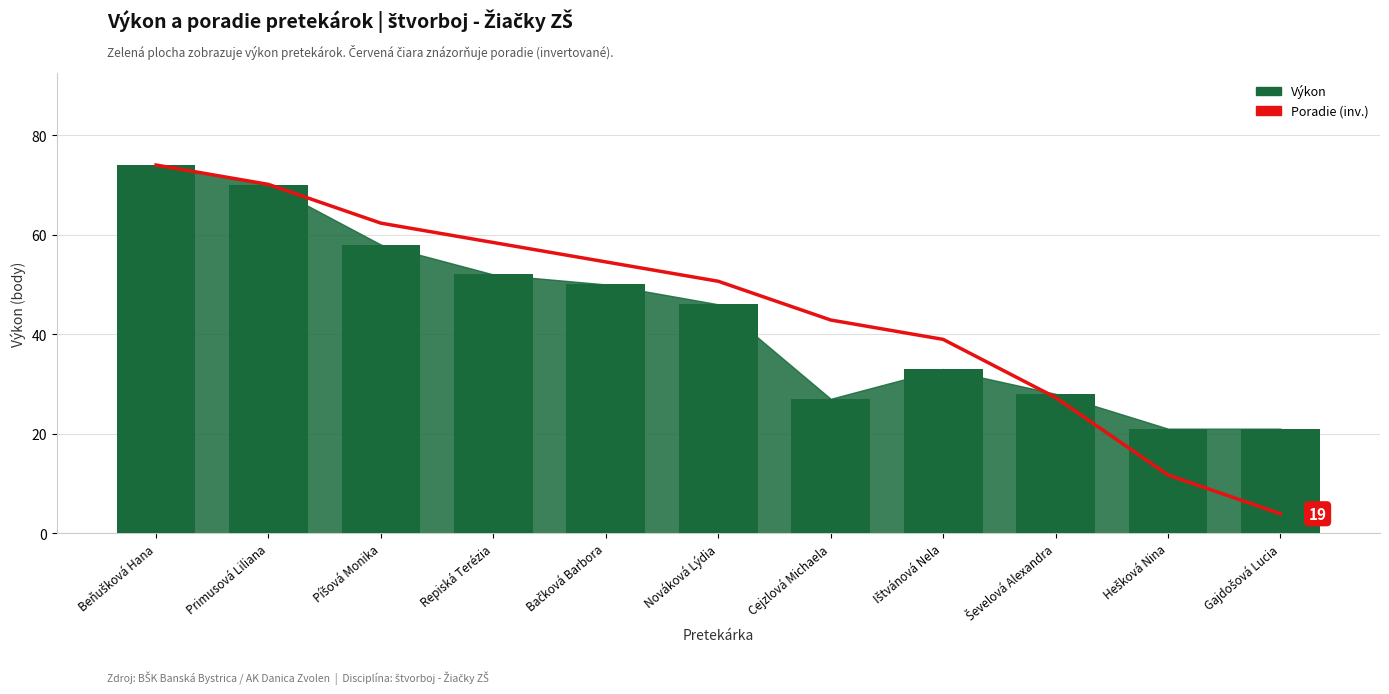

What position from the right is Repiská Terézia?

8